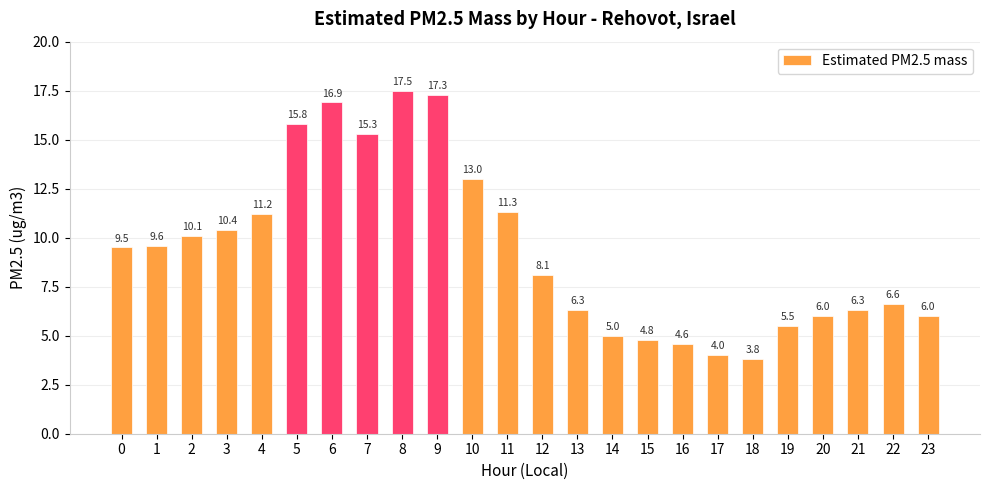

What is the value of the 10th bar from the left?

17.3